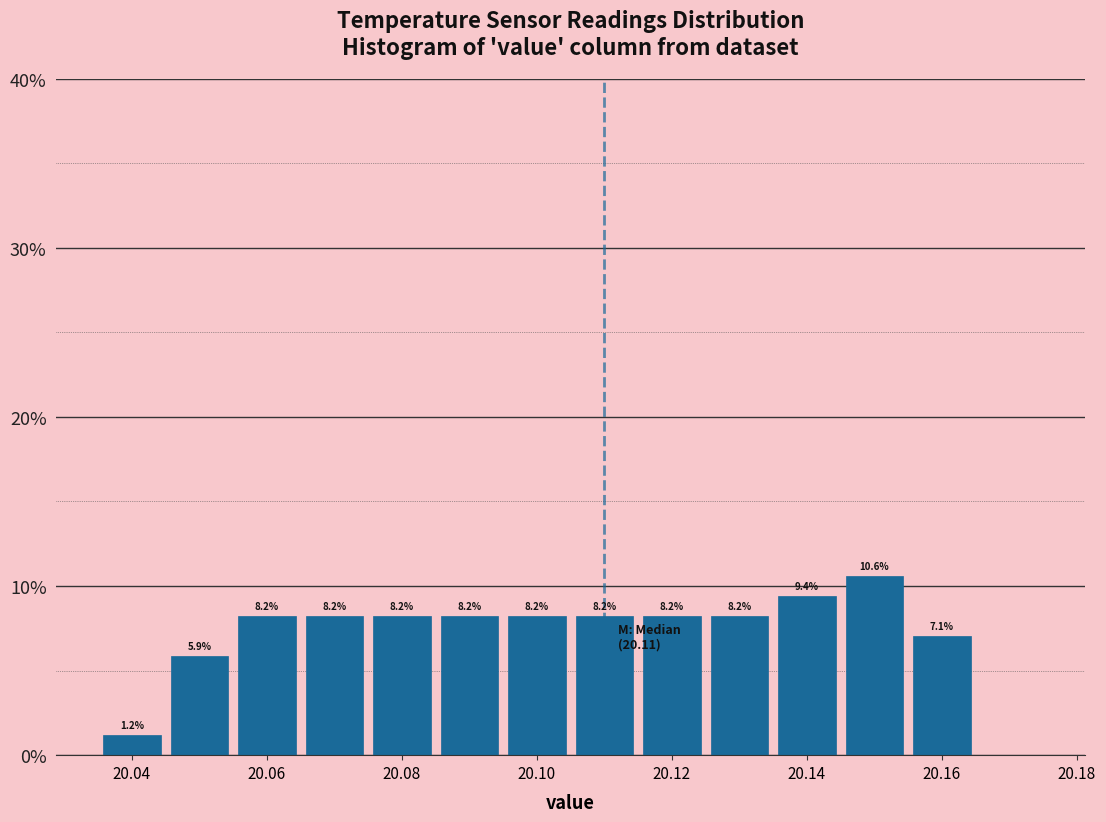

Over which range of the x-axis is the bar tallest?

20.145 to 20.155